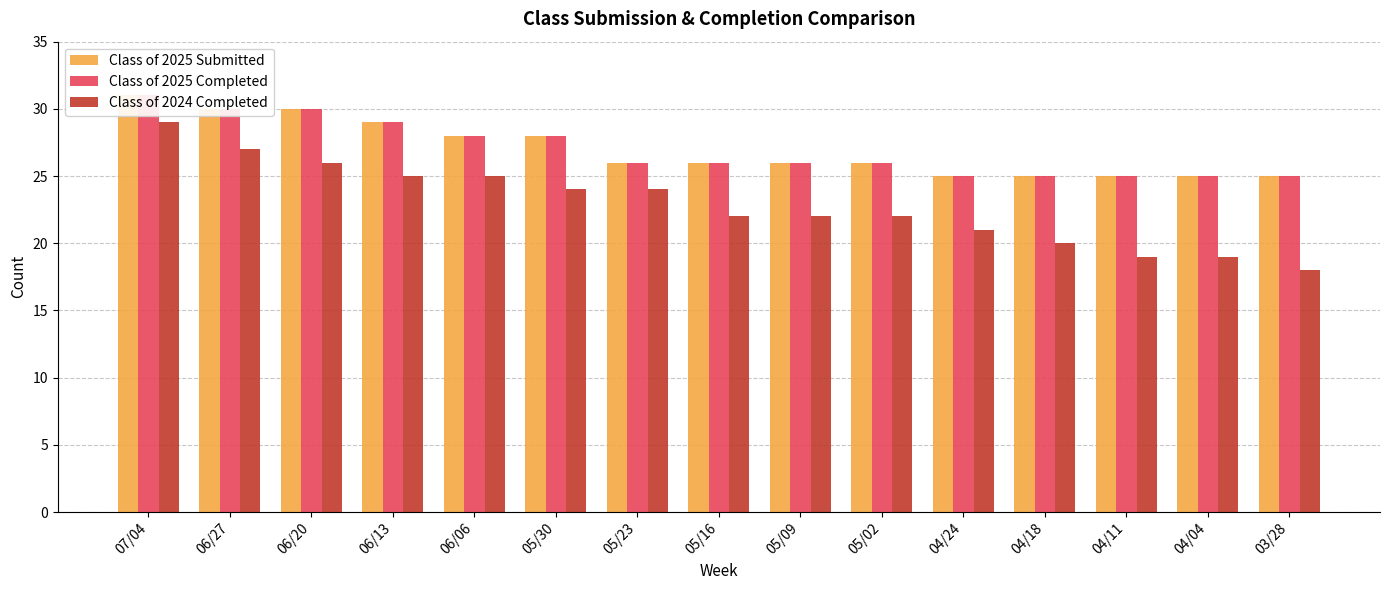

Where is Class of 2024 Completed nearest to the value 23?

05/30